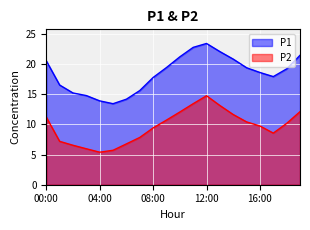

What is the maximum value for P2?

14.8